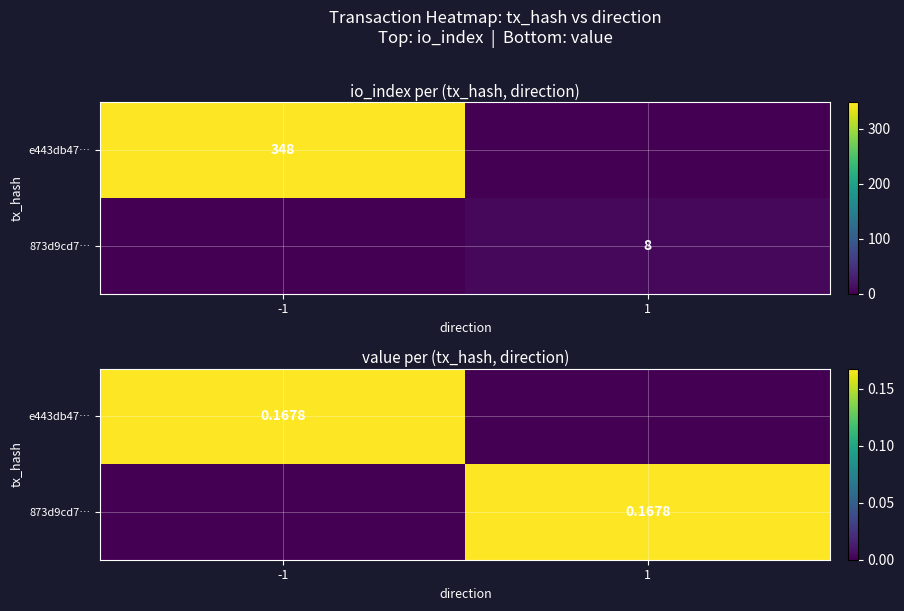

What is the spread (max minus min) of values at -1?

0.2